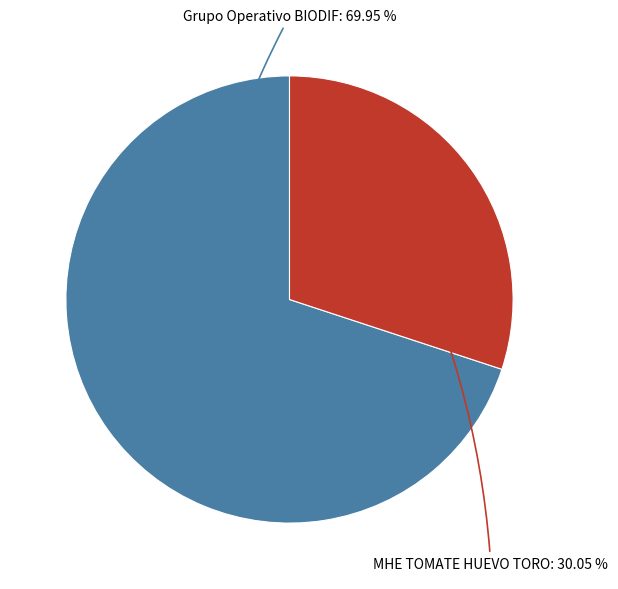

Do Grupo Operativo BIODIF and MHE TOMATE HUEVO TORO together represent more than half of the pie?

Yes